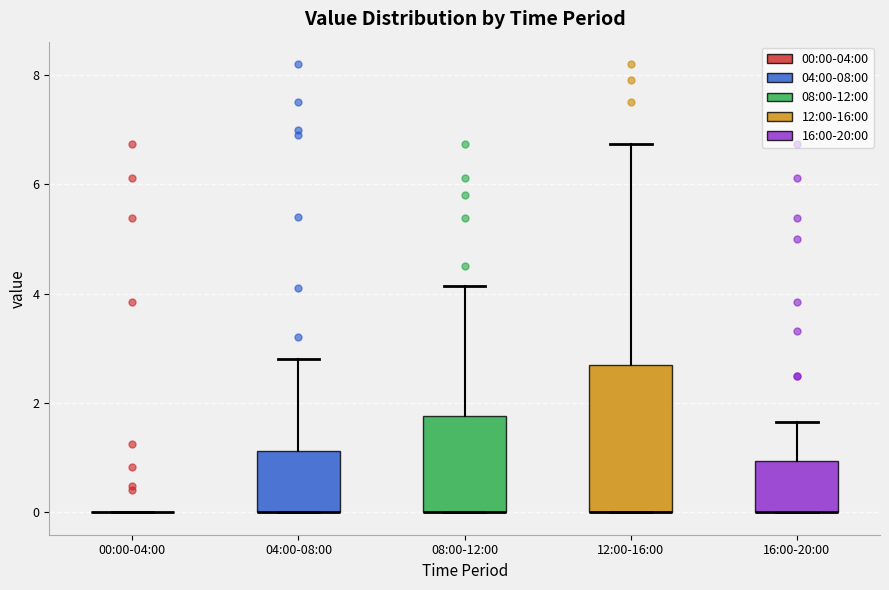

Where is the lower edge of the box for 08:00-12:00 on the y-axis? The values are not printed on the chart, so give them approximately, as read against the axis.

0.0